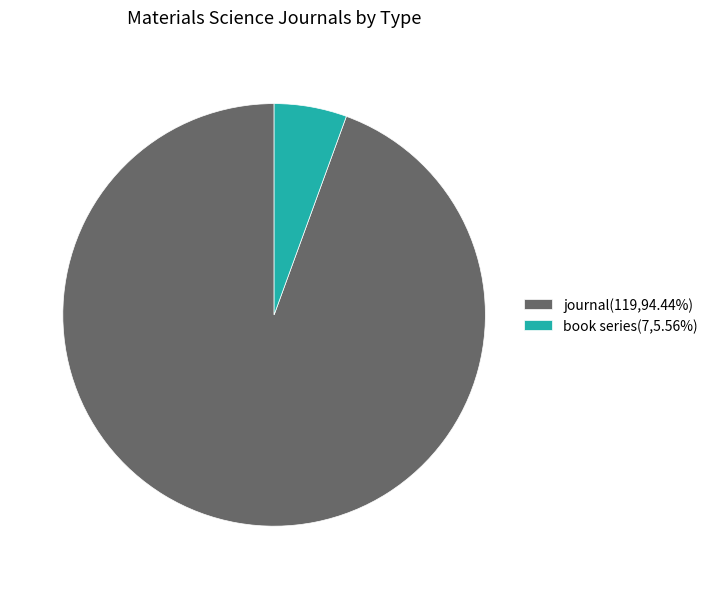

Which category has the smallest portion of the pie?

book series